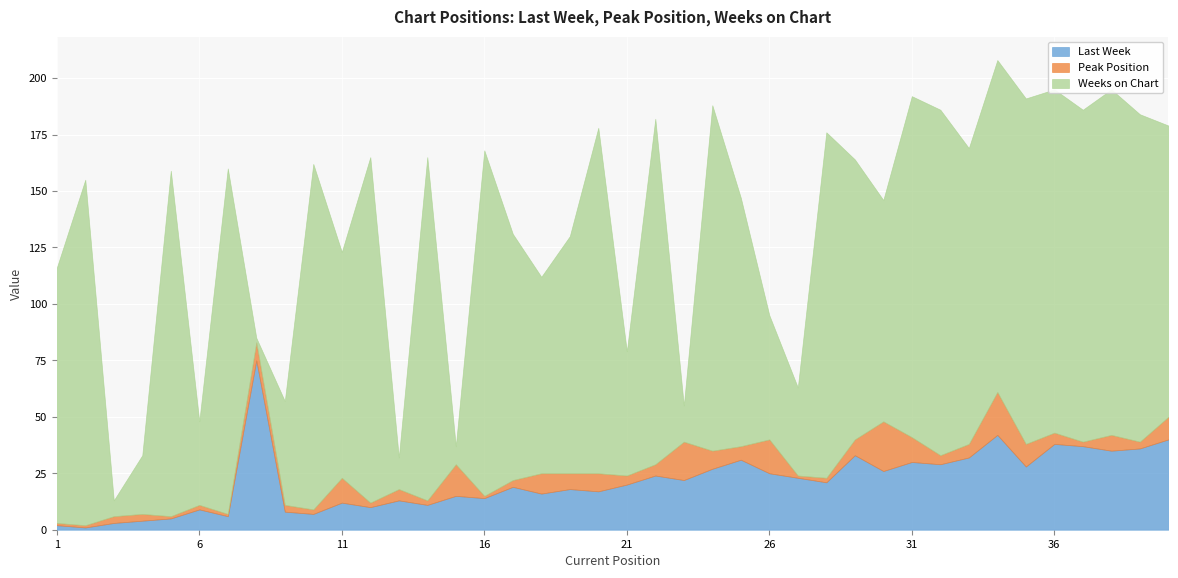

Which category has the lowest value across all series?

2